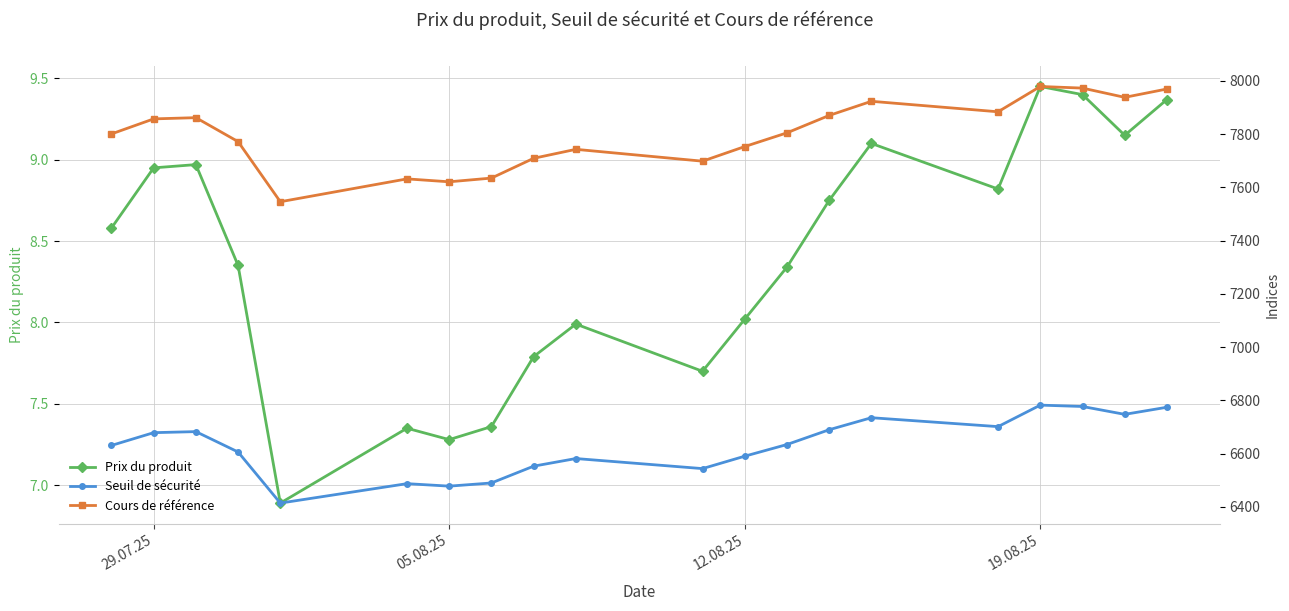

How many data points in Seuil de sécurité are less than 6634?

10